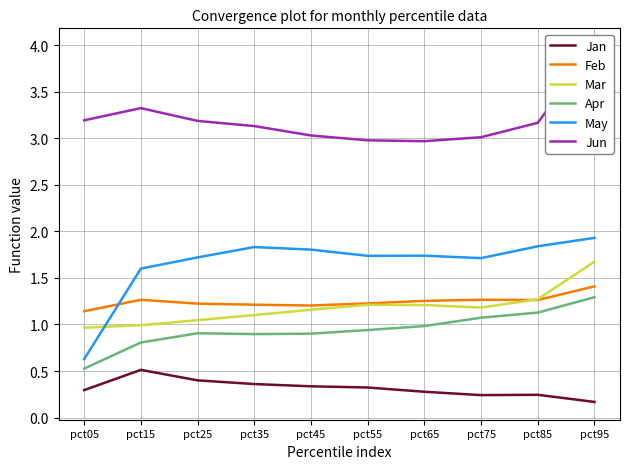

In Feb, how many points are lower than both neighbors (excluding endpoints)?

2